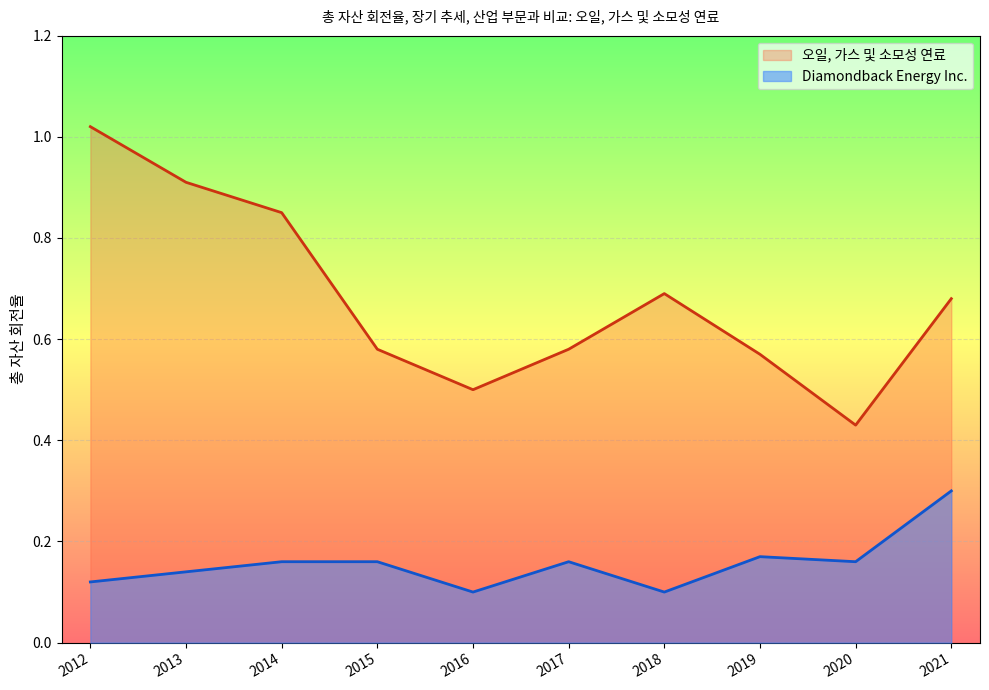

Where is the first local minimum for Diamondback Energy Inc.?

2016